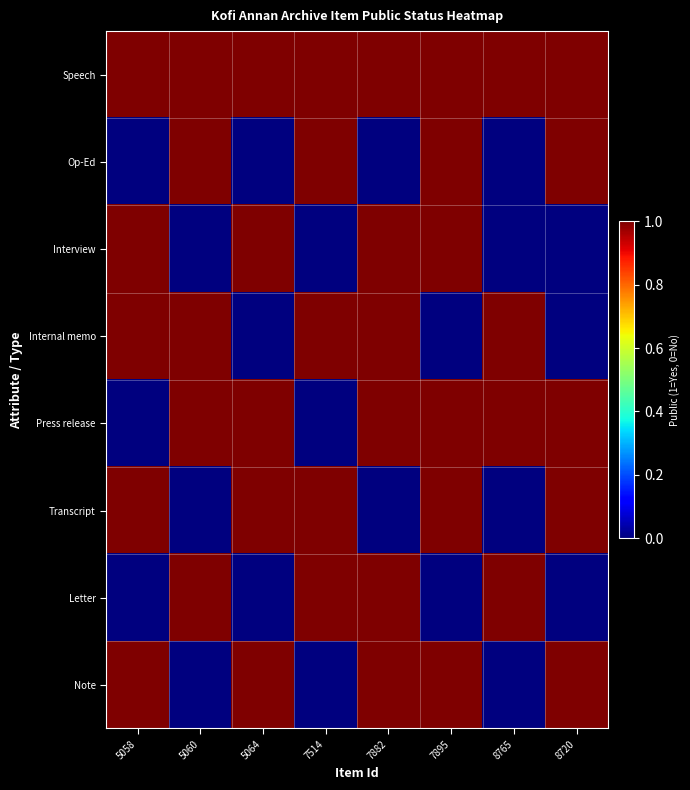

At which category is the sum across all series the highest?

7882